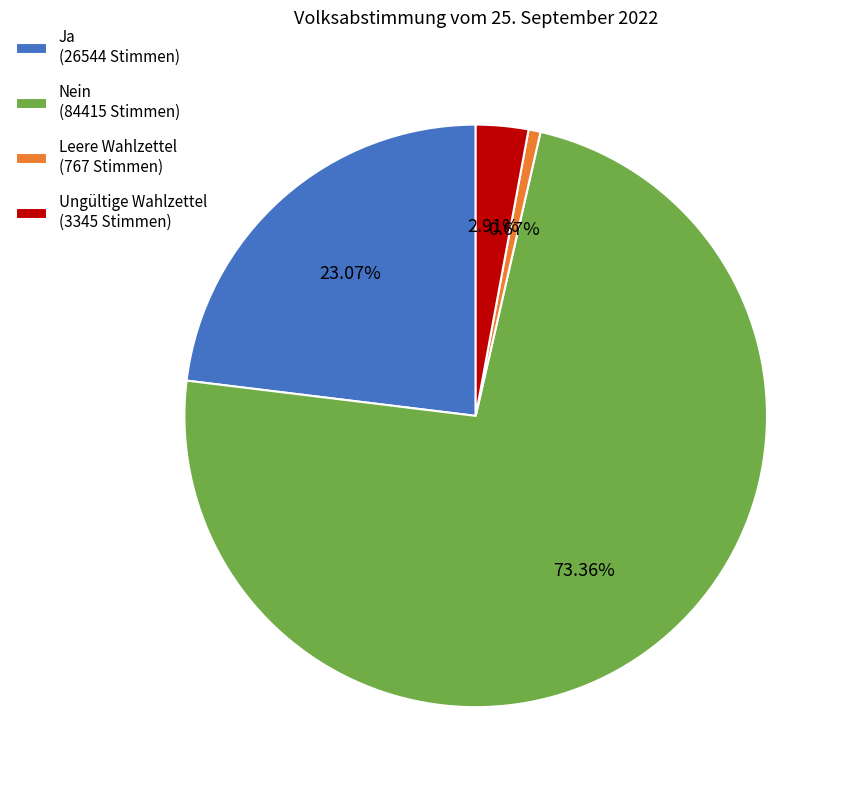

Is there any slice that represents more than half of the pie?

Yes